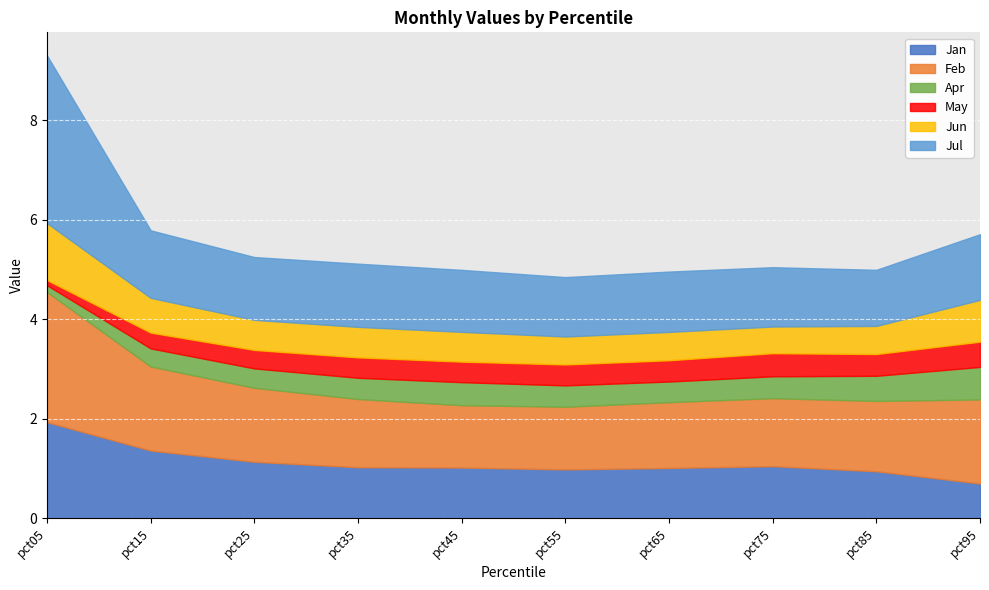

What is the sum of all Feb values?

15.5